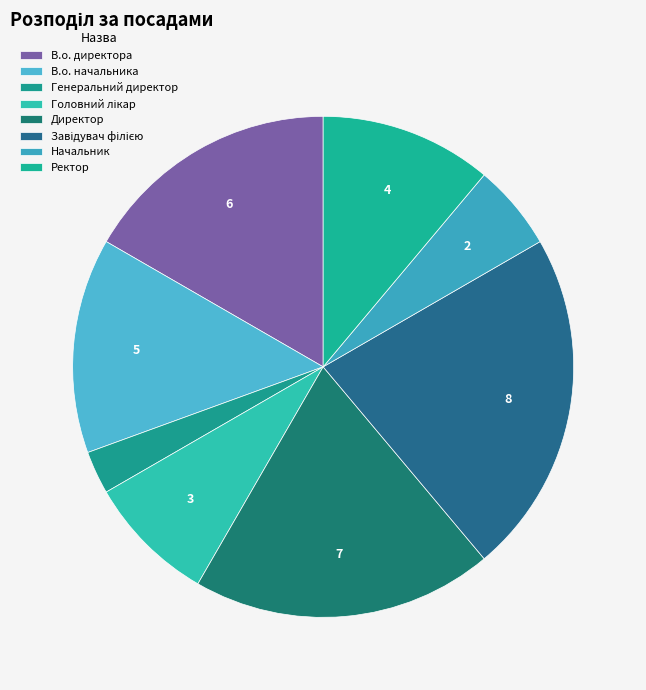

Does any single category account for the majority?

No